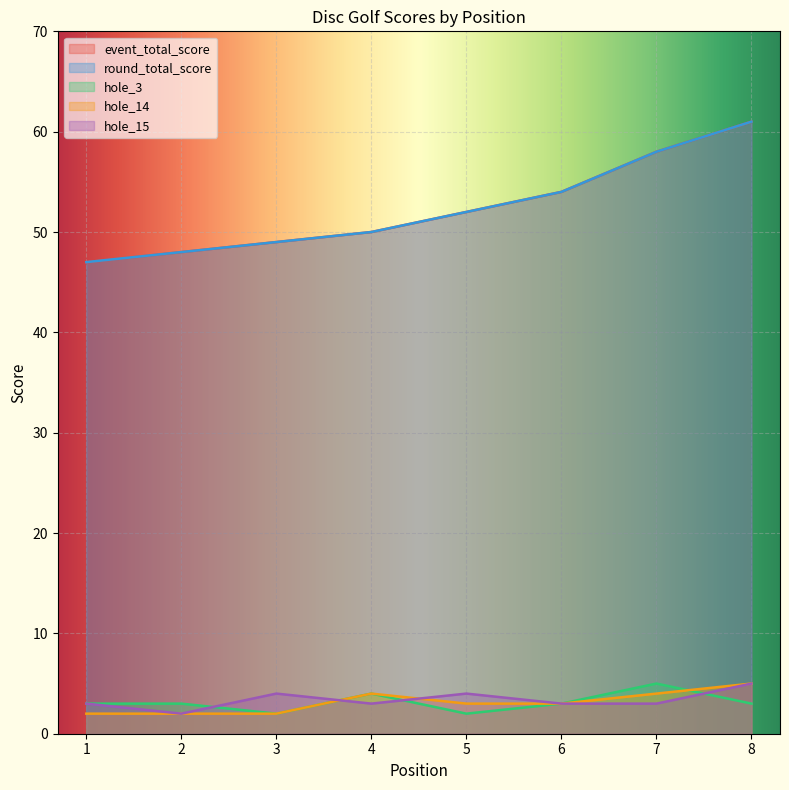

At how many categories does at least one series exceed 18?

8